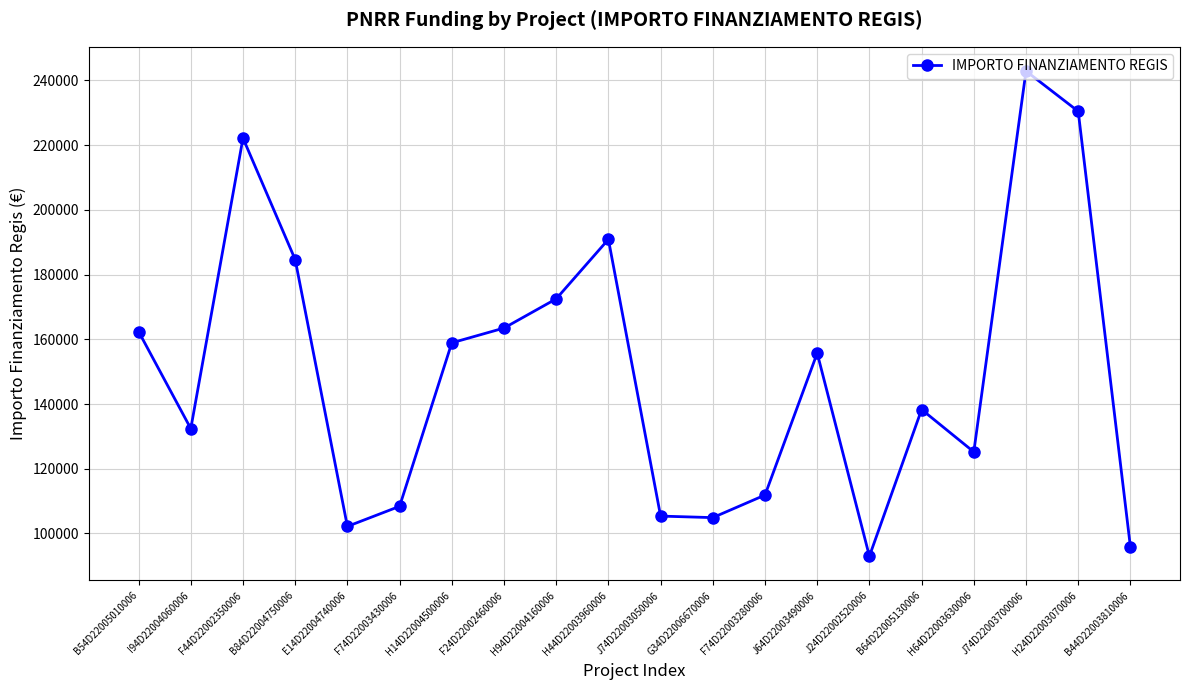

The chart shows a value of 271047.0 at H14D22004500006. True or false?

False